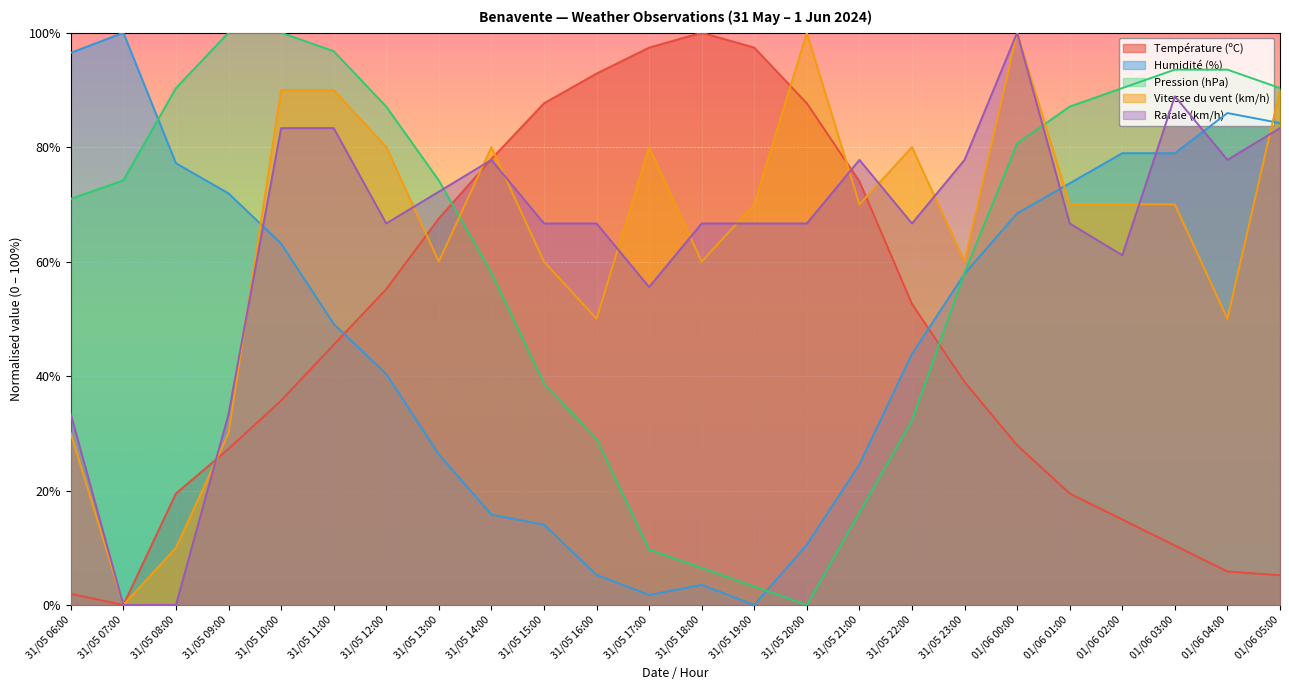

How many values in the Vitesse du vent (km/h) series are below 70?

10